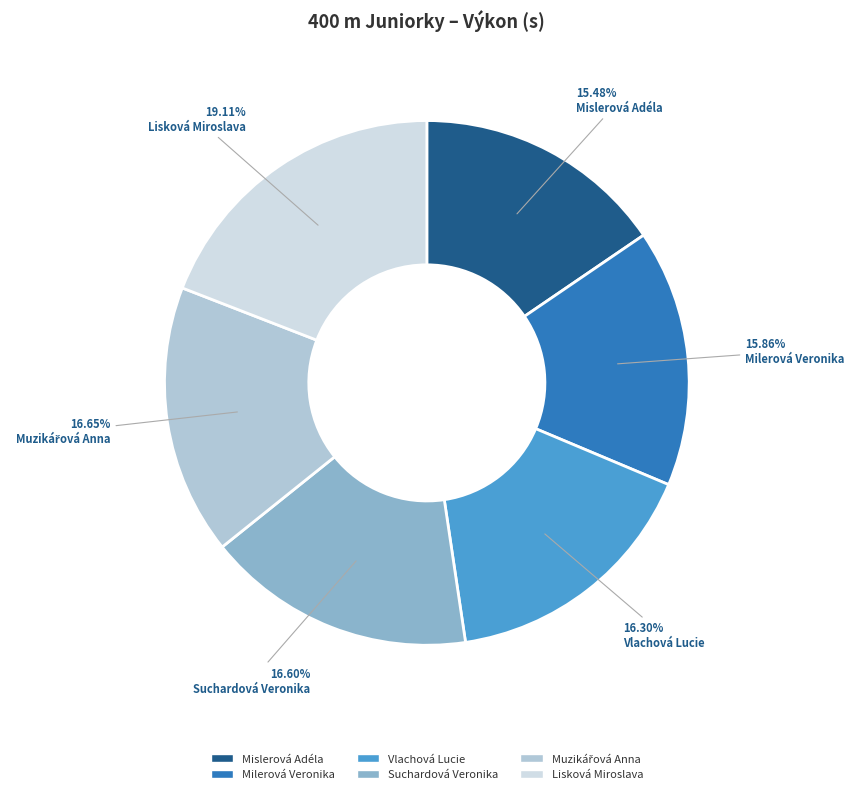

Which category has the biggest portion of the pie?

Lisková Miroslava